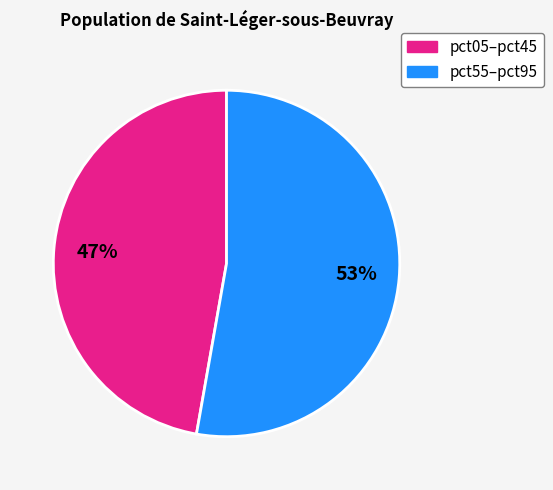

To the nearest percent, what is the average slice percentage?

50%